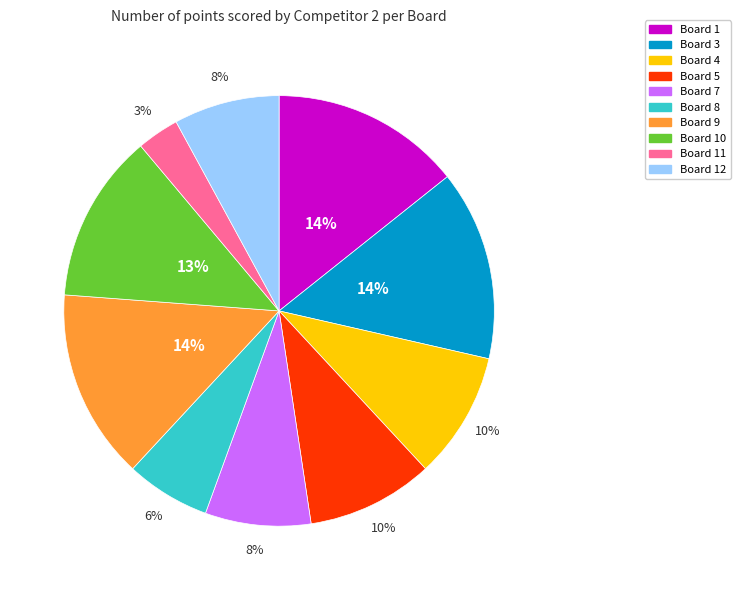

To the nearest percent, what is the difference between the largest and smallest slice percentages?

11%